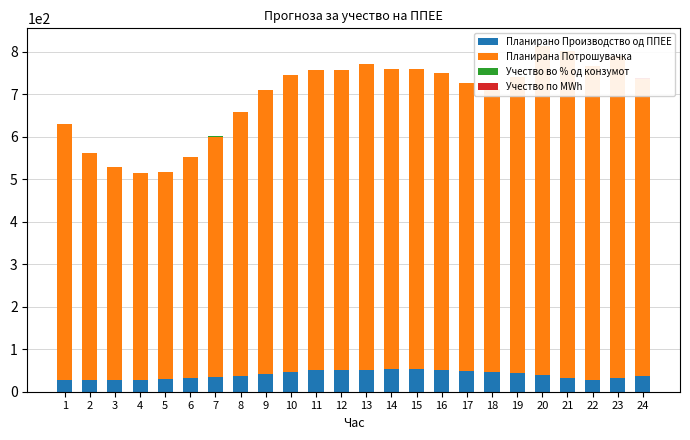

What is the difference between the highest and lowest values at 13?

717.4